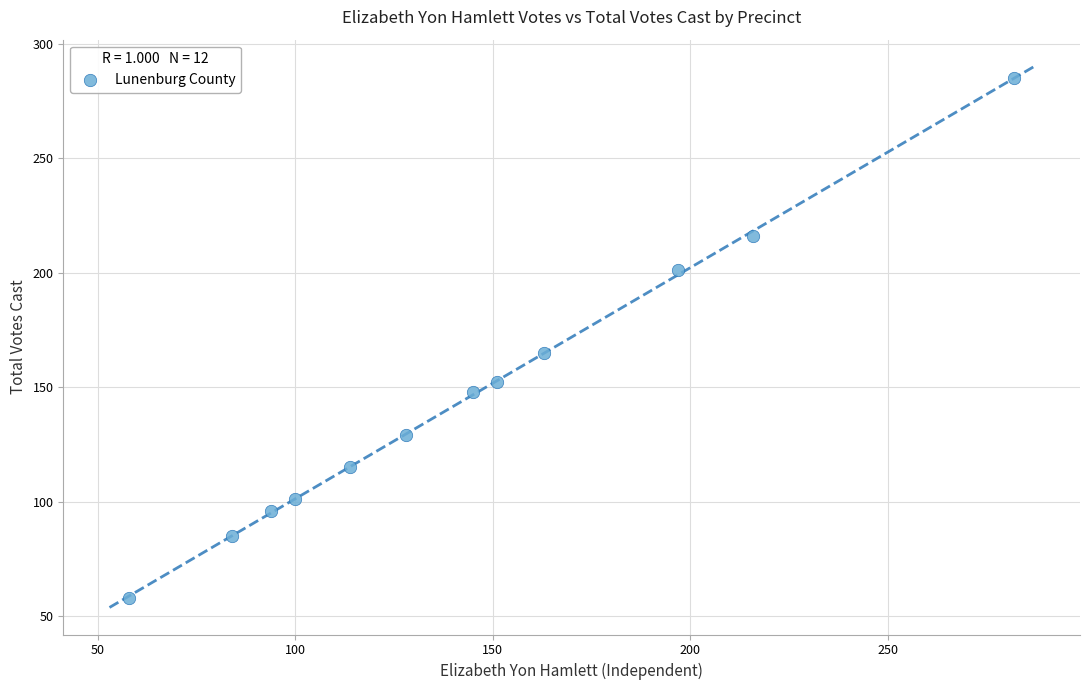

What Y value in the scatter plot is closest to 171?

165